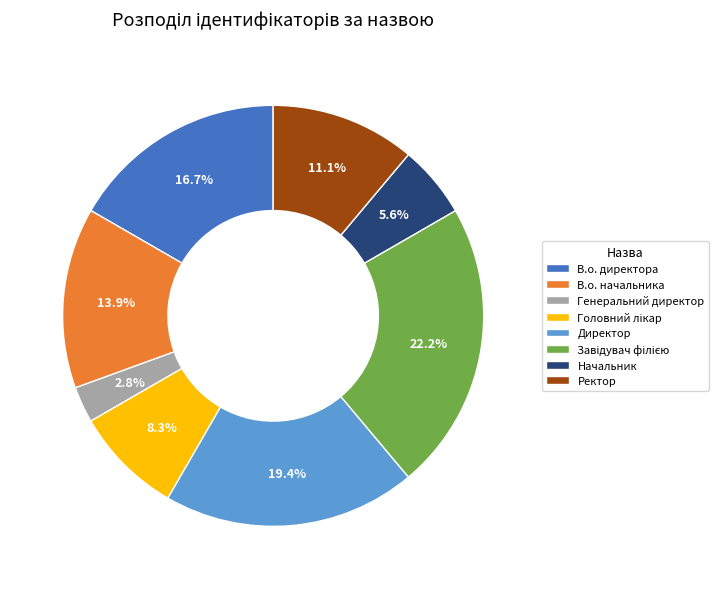

Which slice is the smallest?

Генеральний директор